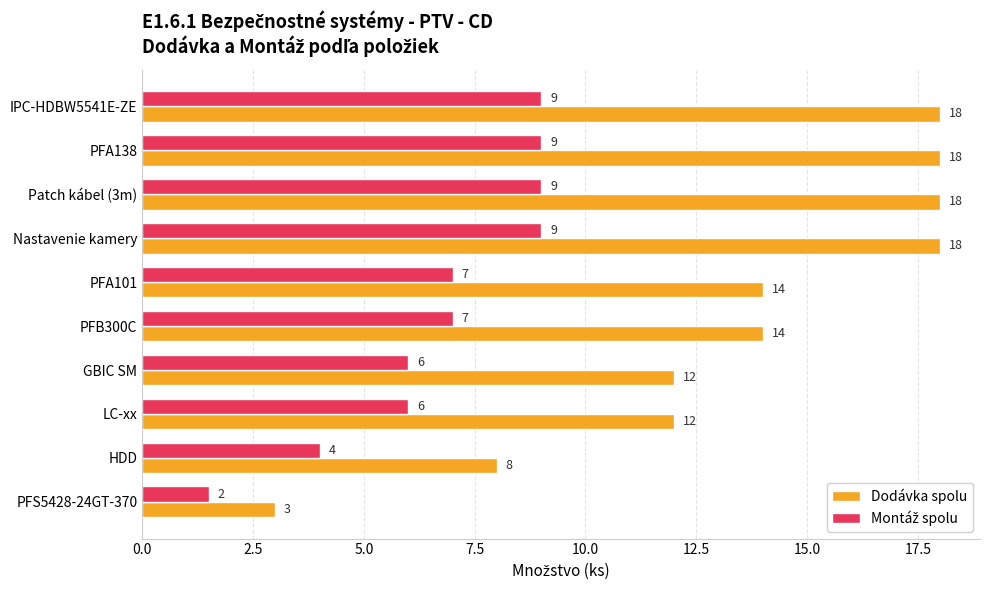

At how many categories does at least one series exceed 5?

9